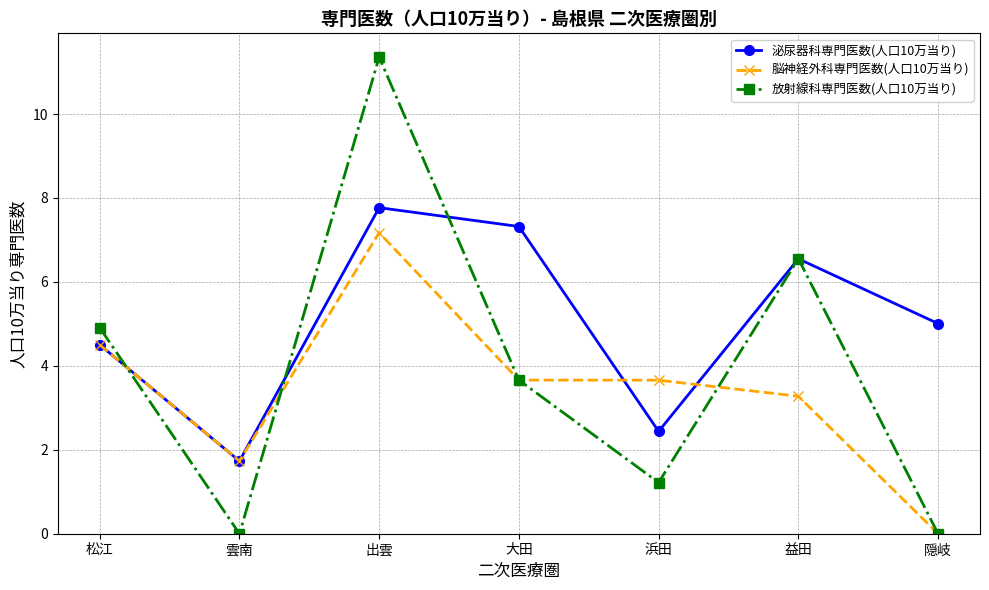

True or false: 泌尿器科専門医数(人口10万当り) has a value of 5.1 at 大田.

False